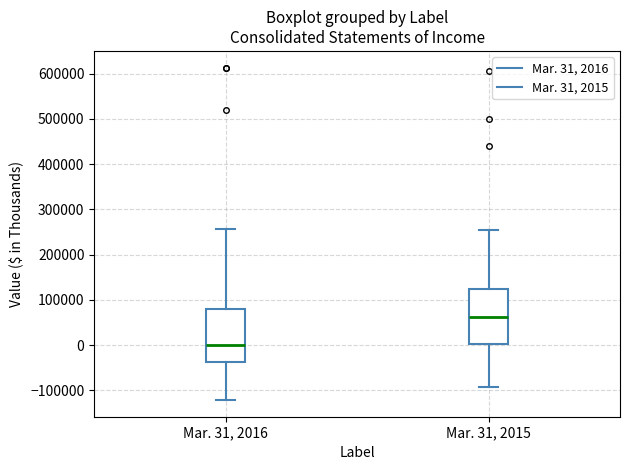

Reading left to right, transcribe this box plot: for each box, give where its median line is, the range the box spans, and where its two whiskers end, as read against the y-axis. The values are not printed on the chart, so give them approximately, as read against the axis.

Mar. 31, 2016: median 0, box -40000 to 80000, whiskers -120000 to 260000
Mar. 31, 2015: median 60000, box 0 to 120000, whiskers -90000 to 250000